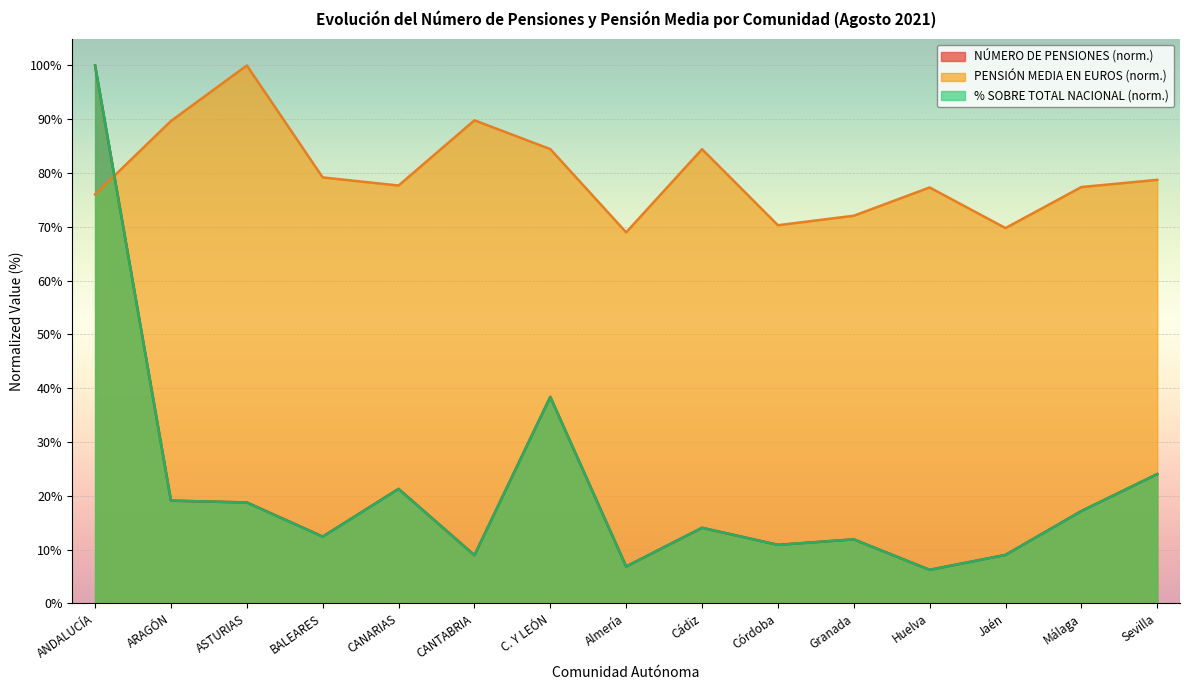

Between which two adjacent categories do PENSIÓN MEDIA EN EUROS and NÚMERO DE PENSIONES first intersect?

ANDALUCÍA and ARAGÓN